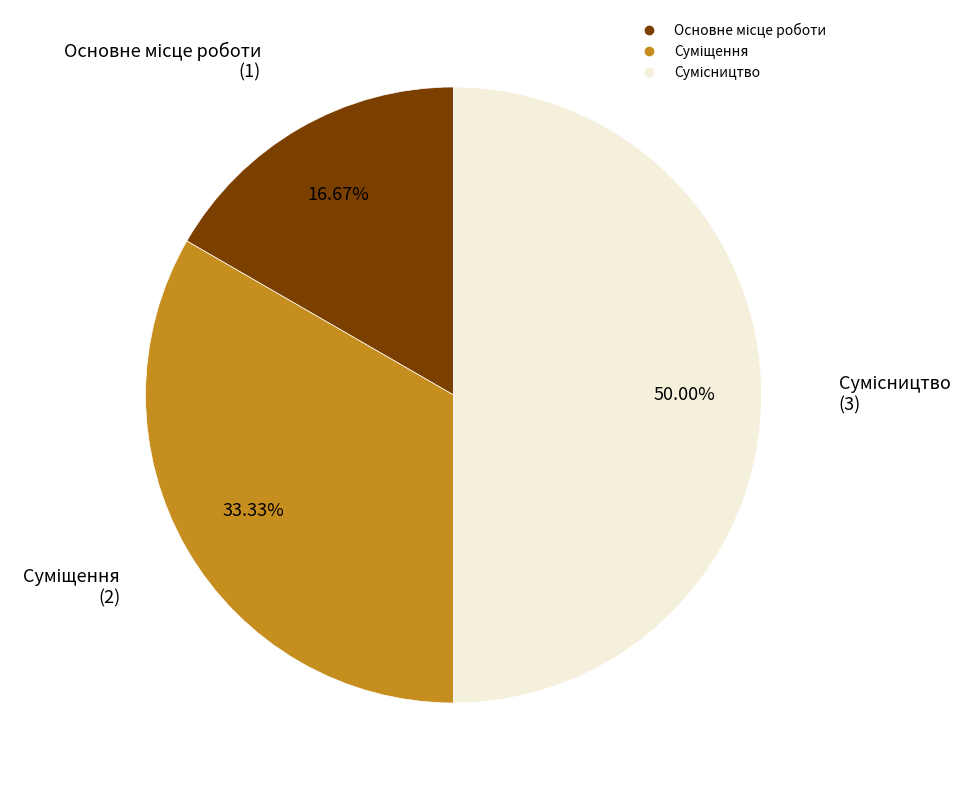

How many slices are in this pie chart?

3